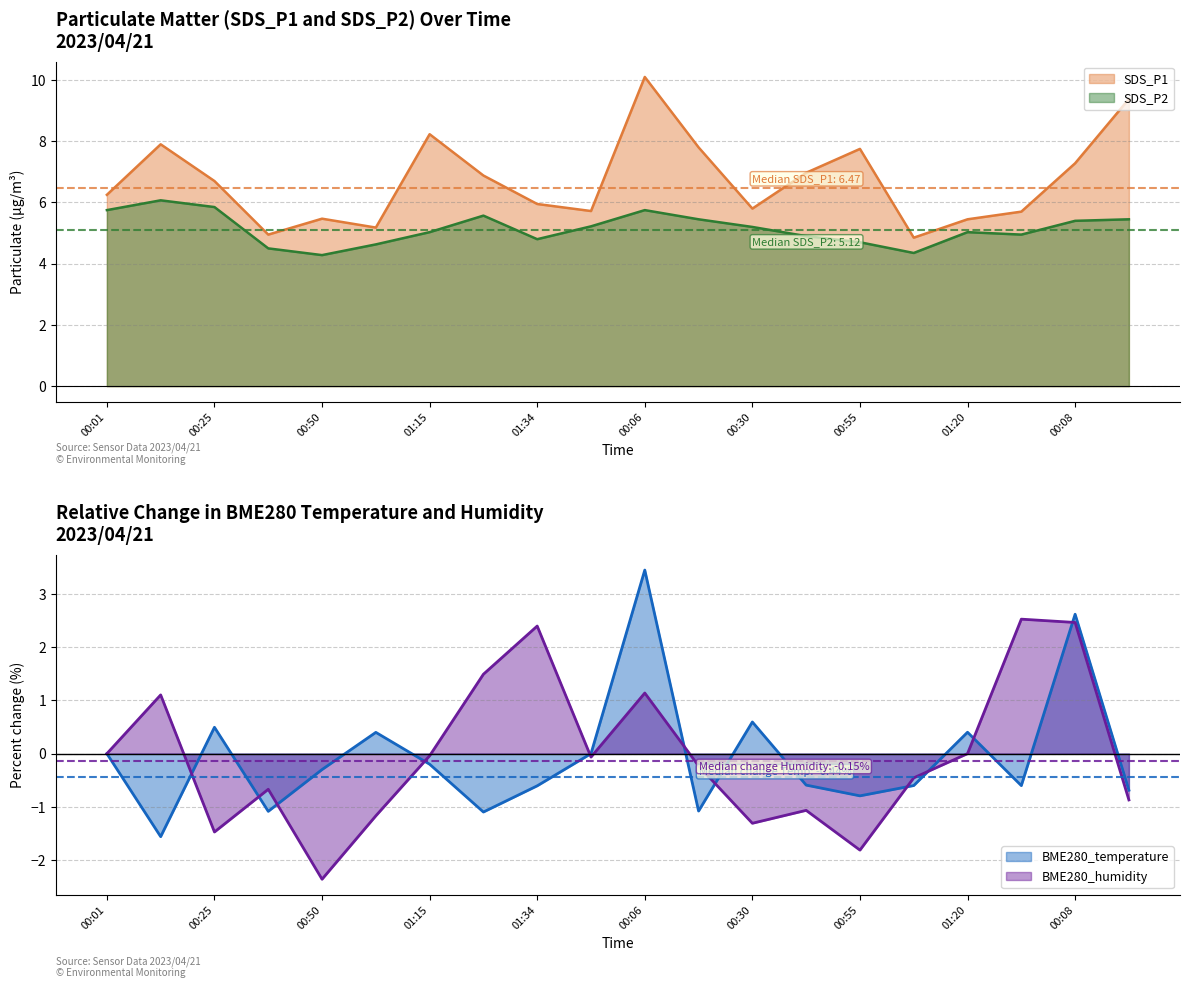

At which category does the chart reach its peak across all series?

00:06